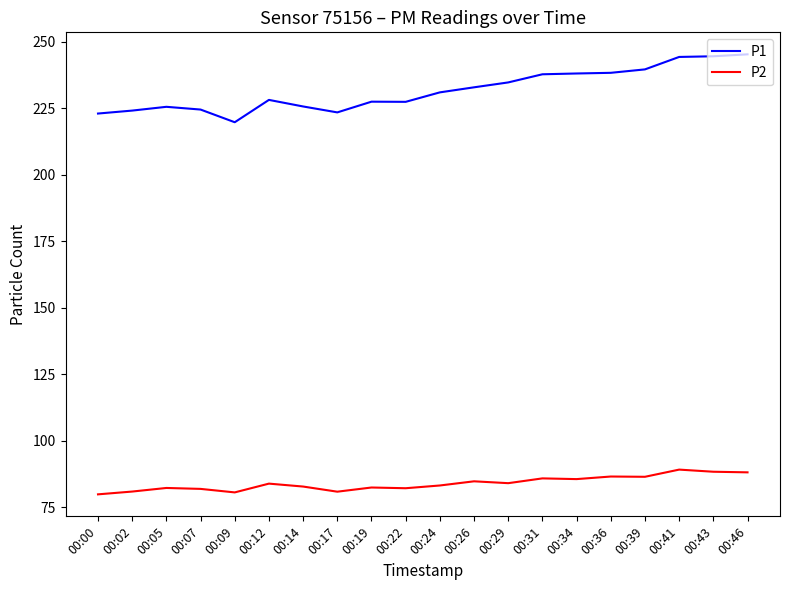

Which series changed the most between 00:14 and 00:34?

P1